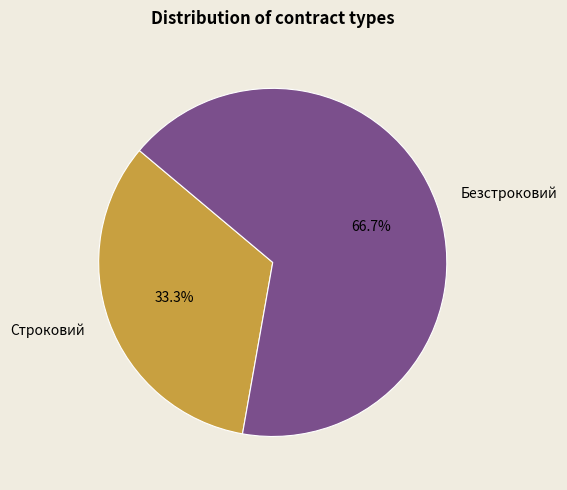

Is it true that Безстроковий is 67% of the pie?

True